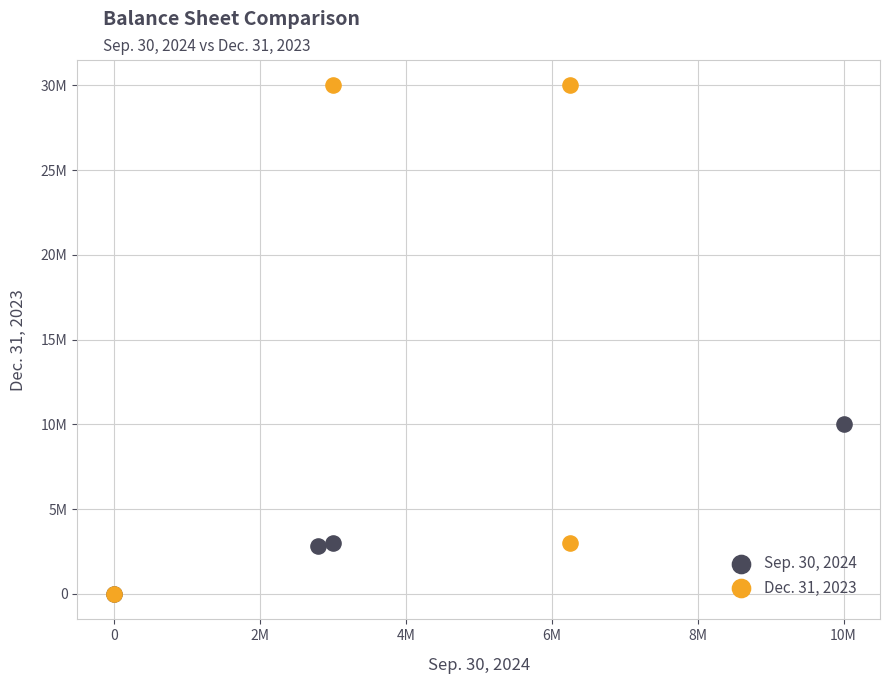

What are all the series names shown in the legend?

Sep. 30, 2024, Dec. 31, 2023